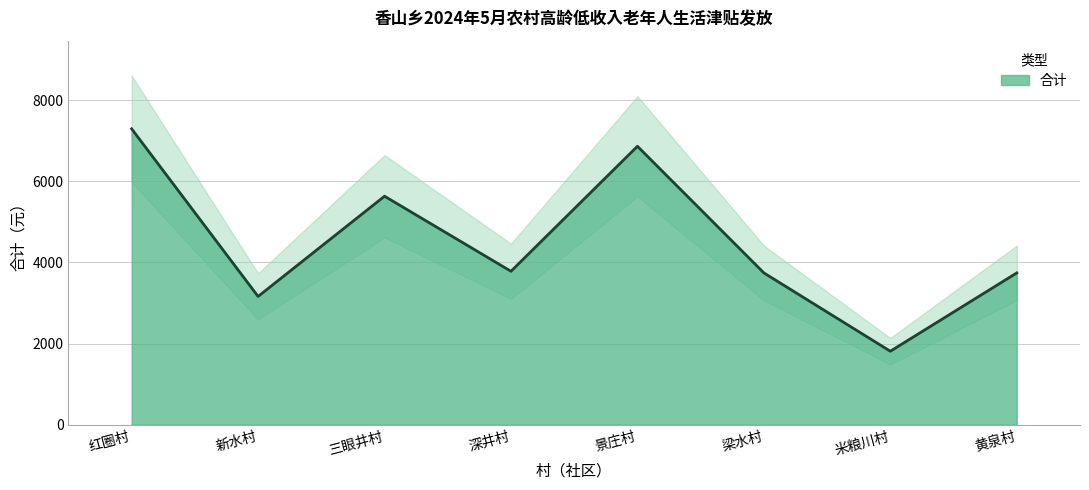

List the labels in order of value, largest first.

红圈村, 景庄村, 三眼井村, 深井村, 梁水村, 黄泉村, 新水村, 米粮川村